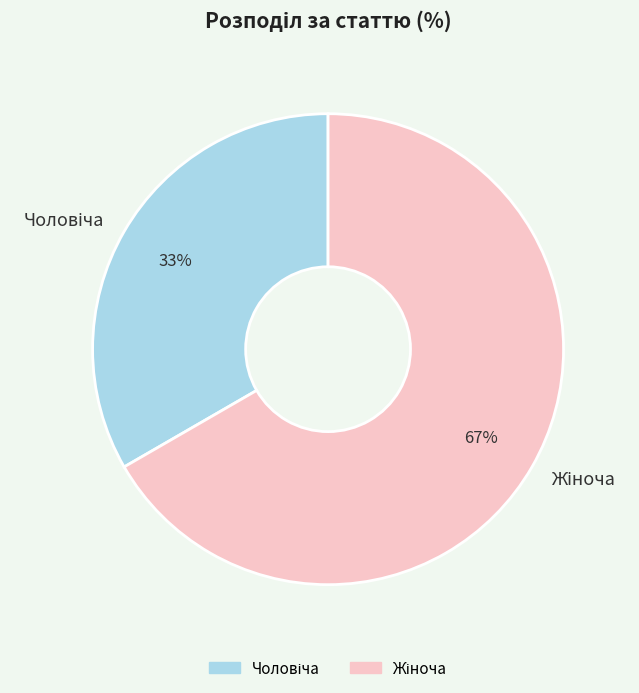

Is there any slice that represents more than half of the pie?

Yes